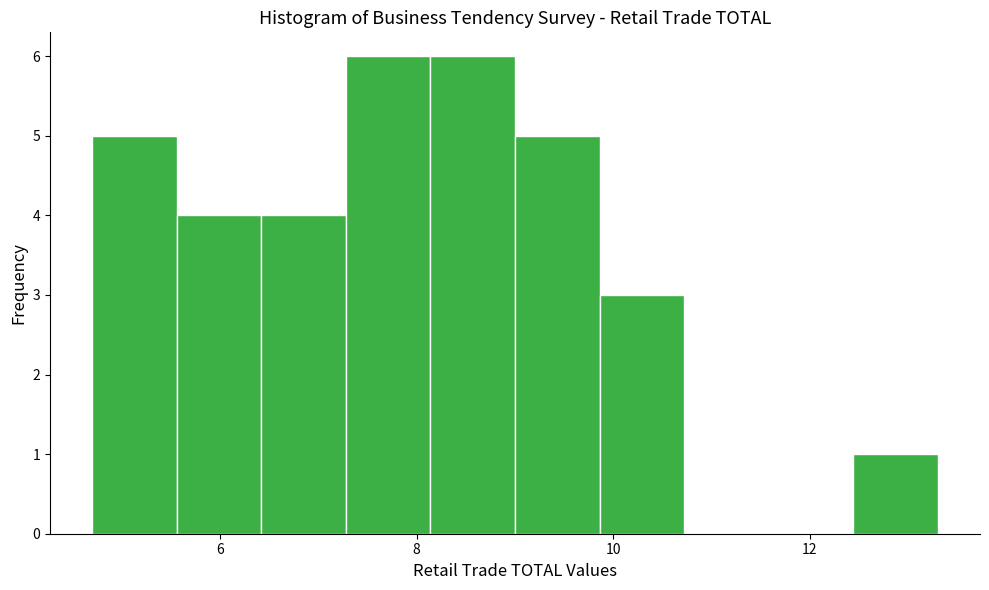

Reading left to right, list every bar in this chart as the range it spans on the x-axis followed by its height. Neither the bar edges nor the heights are printed on the chart, so give them approximately, as read against the axes.

4.70 to 5.56: 5
5.56 to 6.42: 4
6.42 to 7.28: 4
7.28 to 8.14: 6
8.14 to 9.00: 6
9.00 to 9.86: 5
9.86 to 10.72: 3
10.72 to 11.58: 0
11.58 to 12.44: 0
12.44 to 13.30: 1